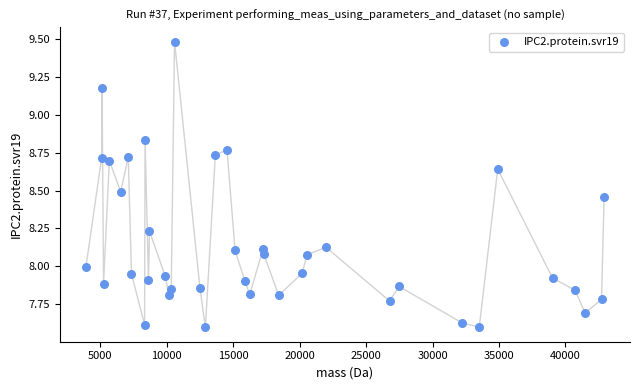

What is the range of X values (max minus min)?

39000.9